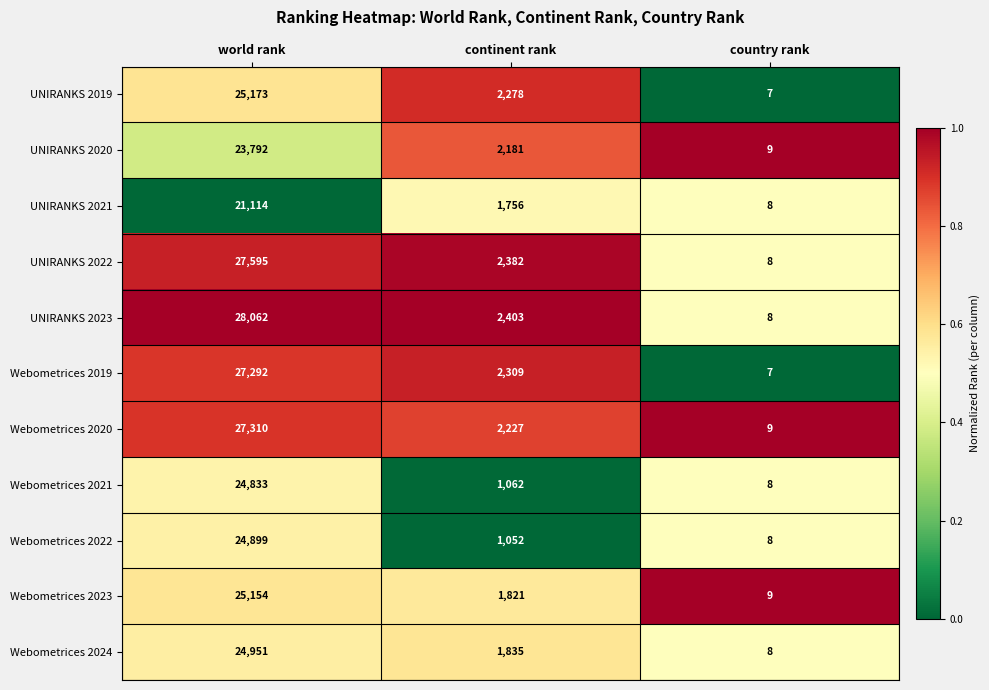

Which series has the largest total across all categories?

UNIRANKS 2023